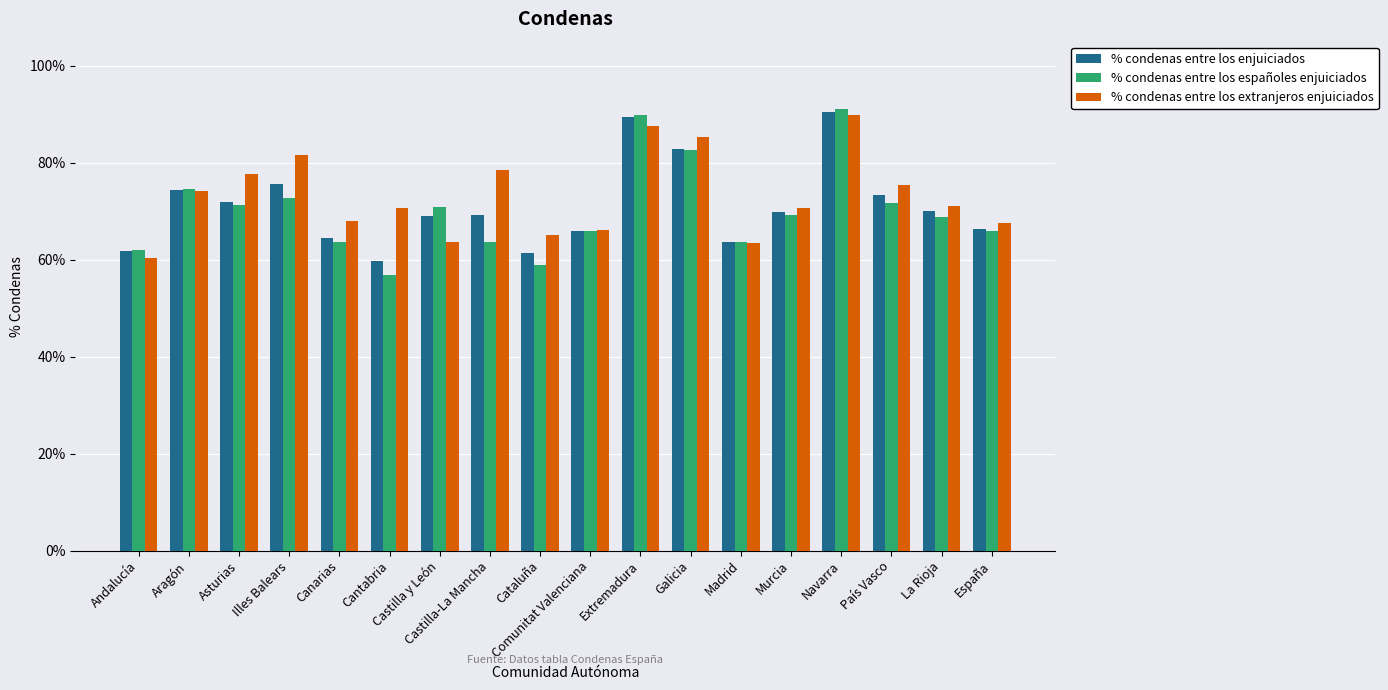

Are the bars grouped side by side (vs. stacked)?

Yes